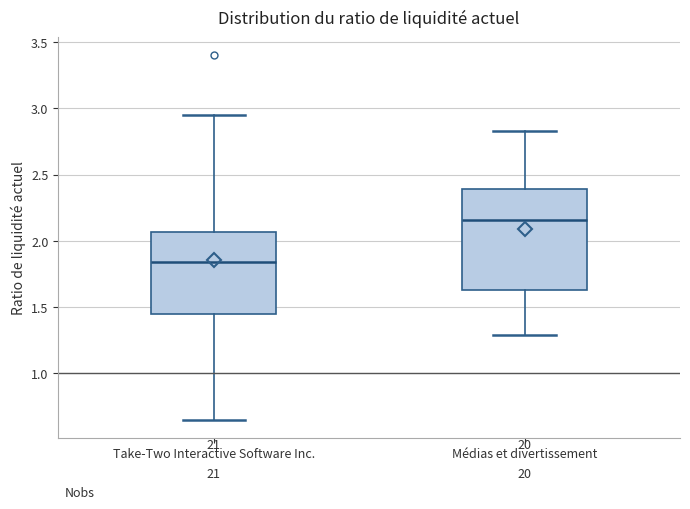

Which box's median line is the lowest?

Take-Two Interactive Software Inc.